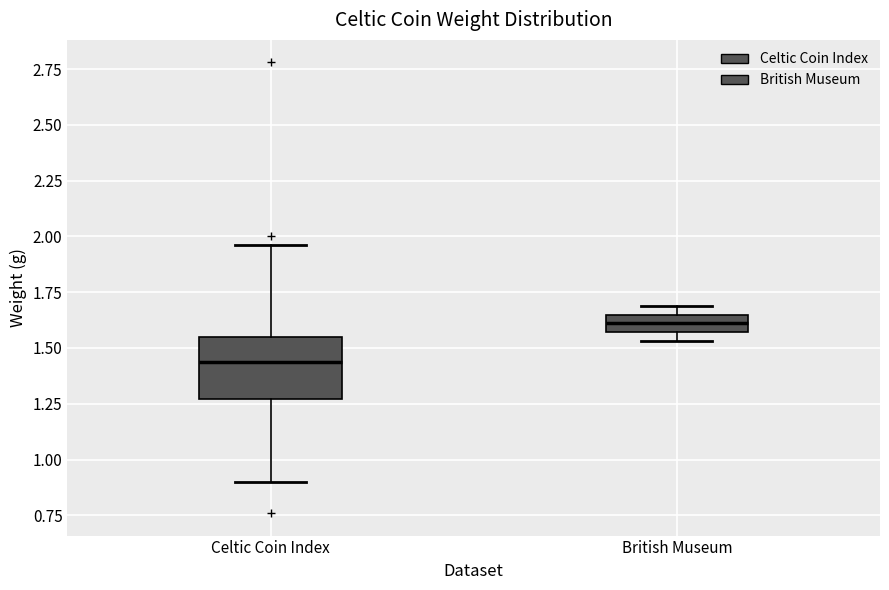

Reading left to right, transcribe this box plot: for each box, give where its median line is, the range the box spans, and where its two whiskers end, as read against the y-axis. The values are not printed on the chart, so give them approximately, as read against the axis.

Celtic Coin Index: median 1.45, box 1.25 to 1.55, whiskers 0.90 to 1.95
British Museum: median 1.60, box 1.55 to 1.65, whiskers 1.55 (below the box's lower edge) to 1.70